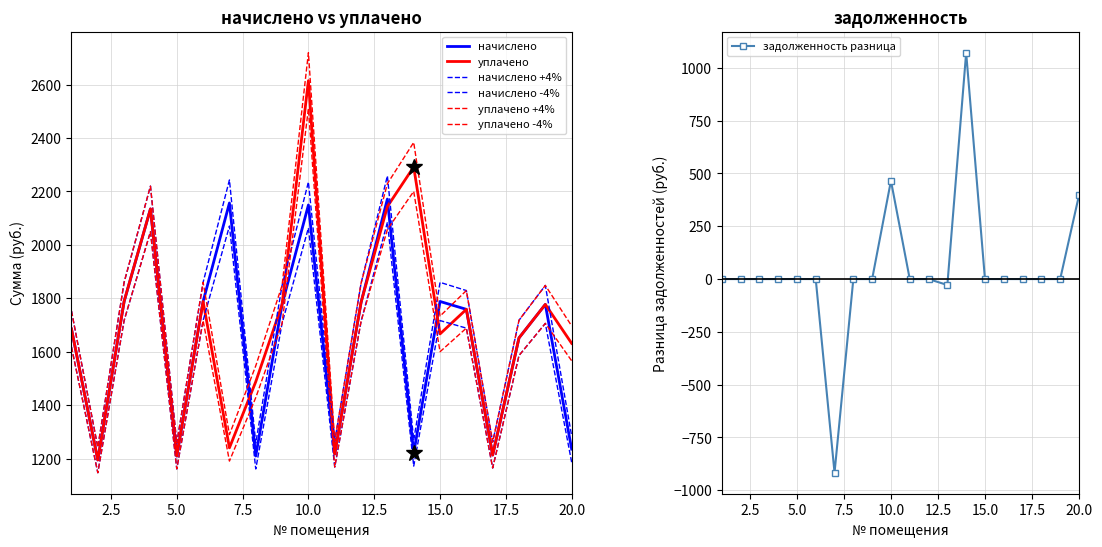

The value of начислено at 18 is 1651.8. True or false?

True